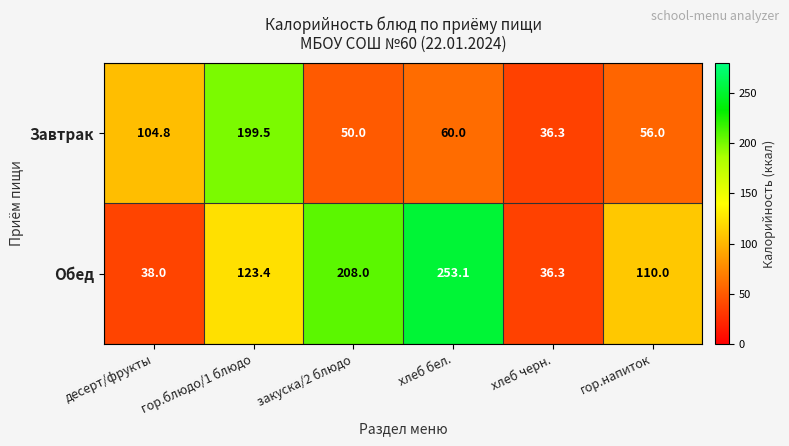

What is the difference between the highest and lowest values at десерт/фрукты?

66.8